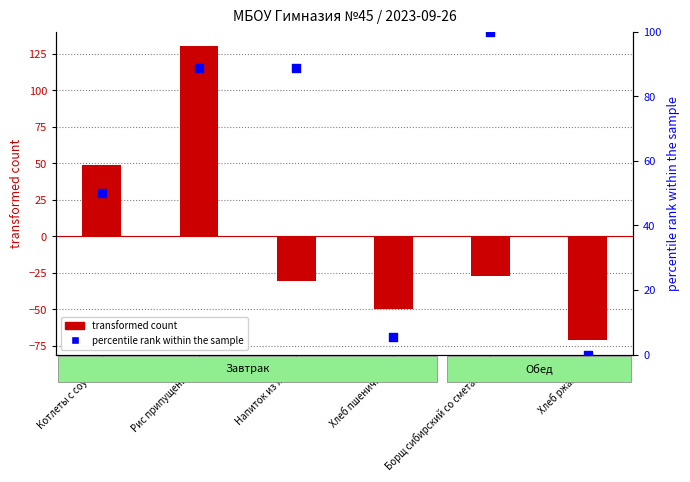

Which series reaches the maximum Y coordinate?

transformed count